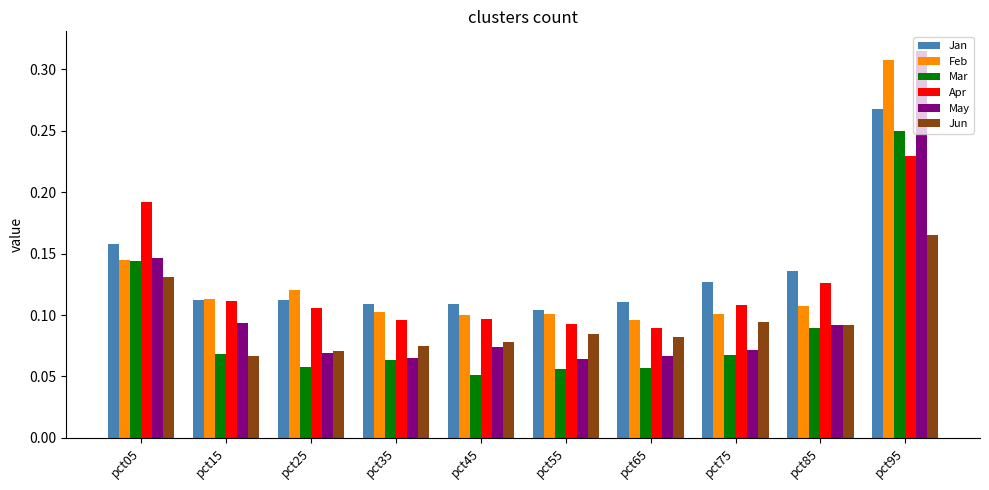

Count the number of categories in the chart.

10